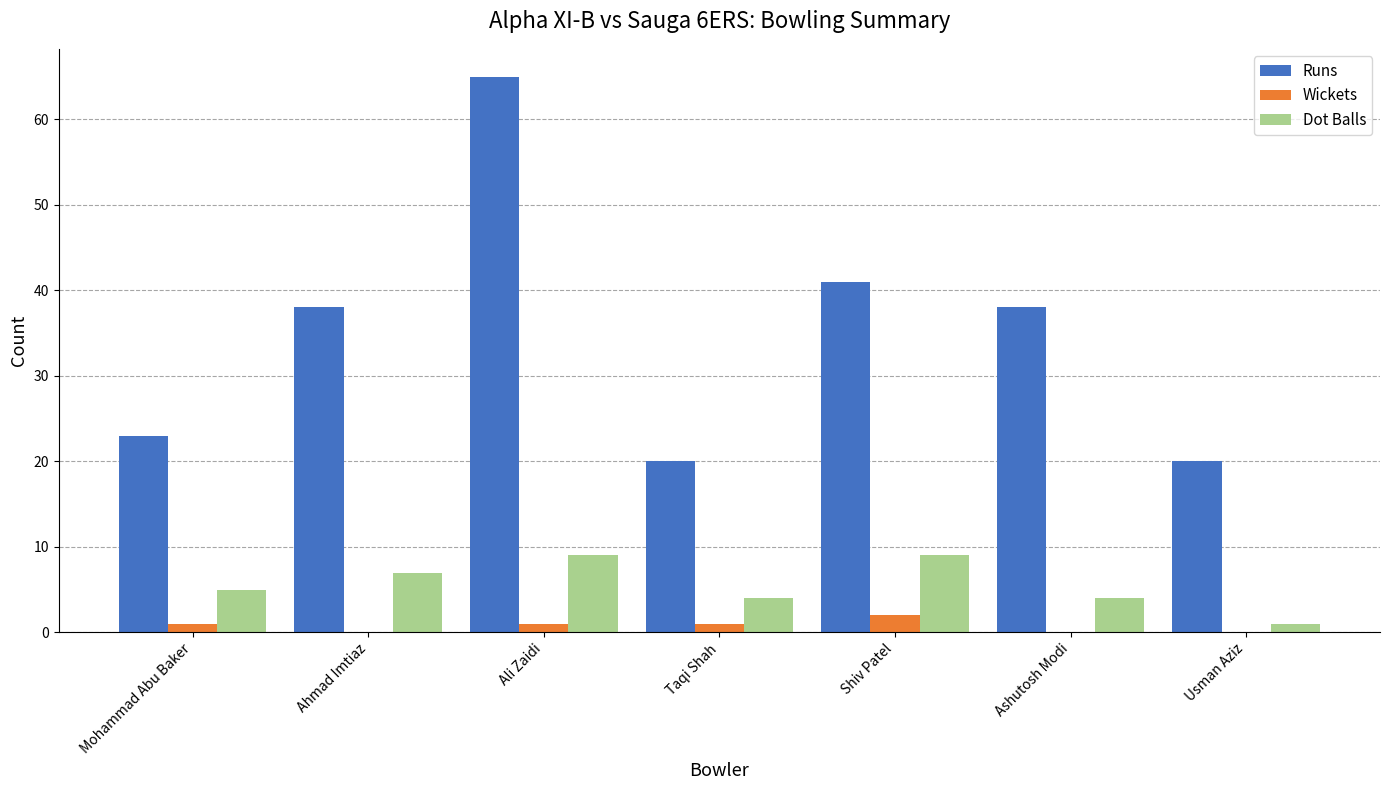

The value of Dot Balls at Ali Zaidi is 14. True or false?

False